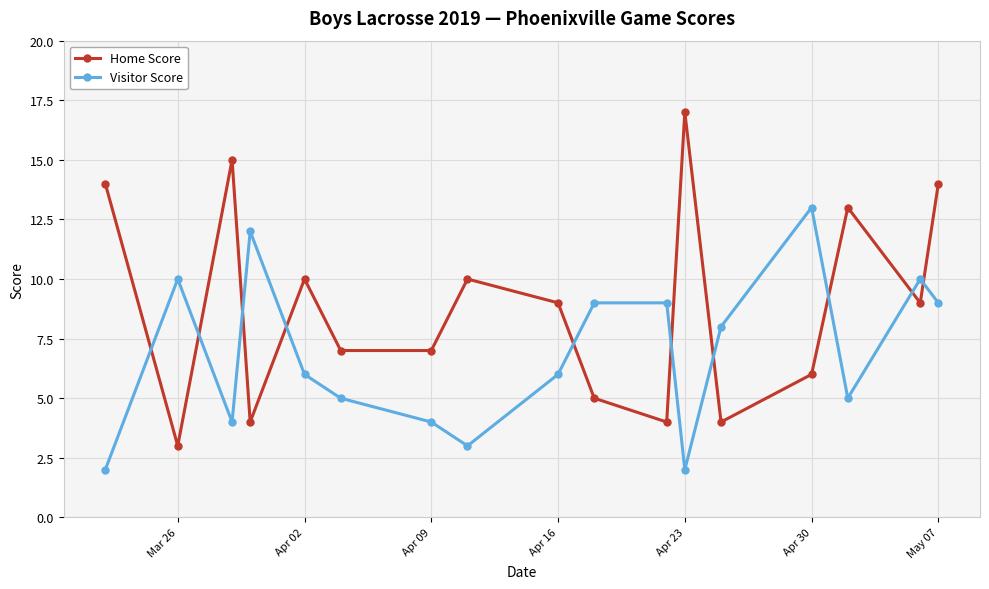

True or false: Home Score has more than 0 interior local peaks.

True